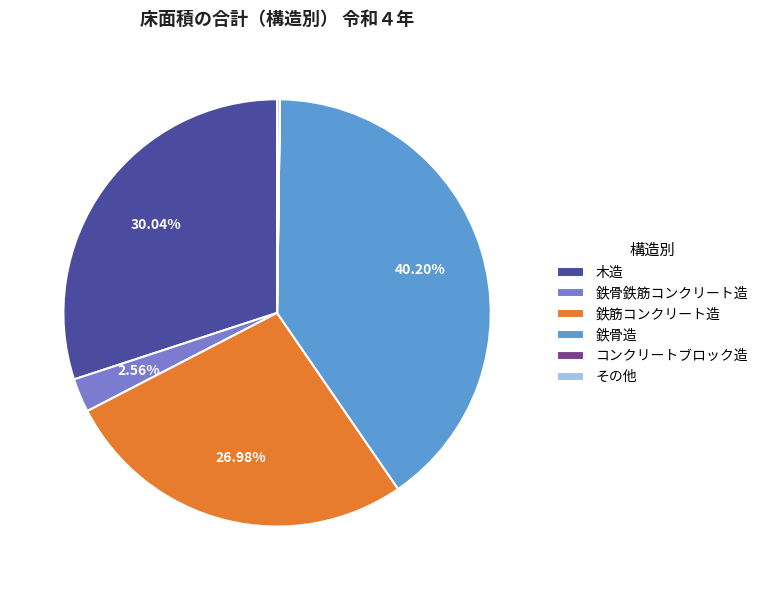

Between 鉄骨造 and 鉄筋コンクリート造, which is larger?

鉄骨造